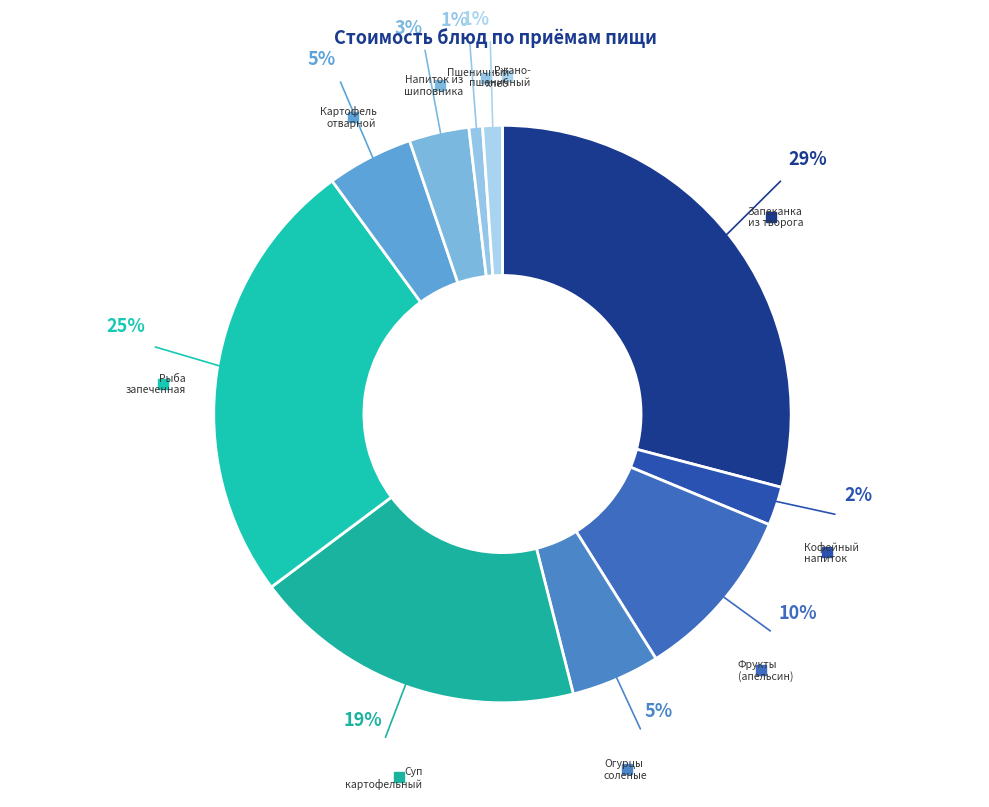

How many segments does this pie chart have?

10